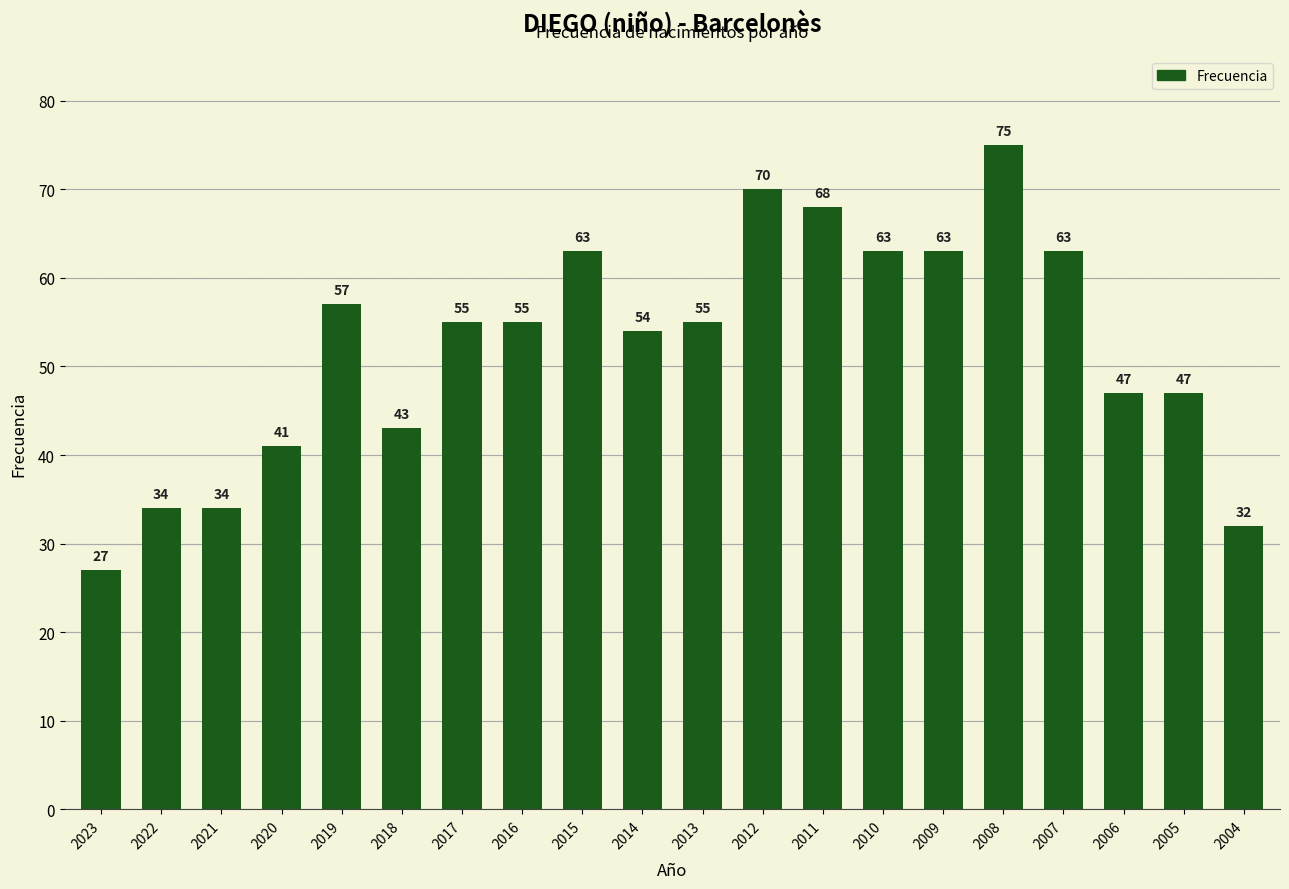

What is the average value?

52